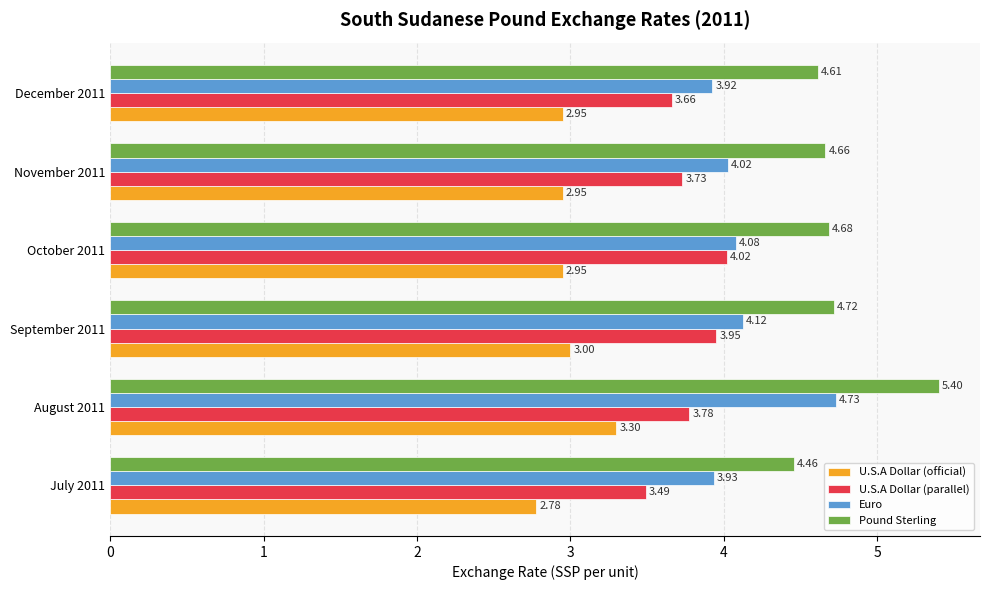

Rank the categories by U.S.A Dollar (parallel) value from highest to lowest.

October 2011, September 2011, August 2011, November 2011, December 2011, July 2011